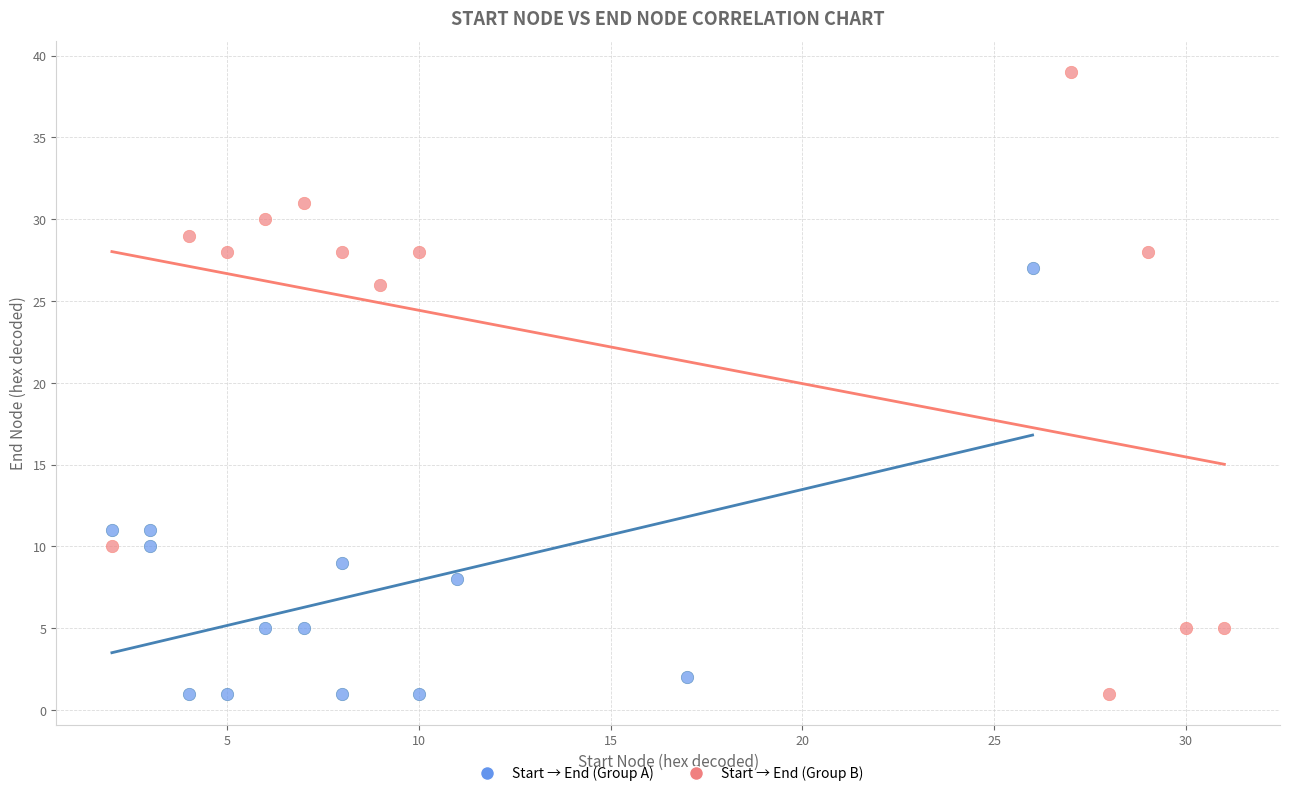

Which series has the widest spread of Y values?

Start → End (Group B)